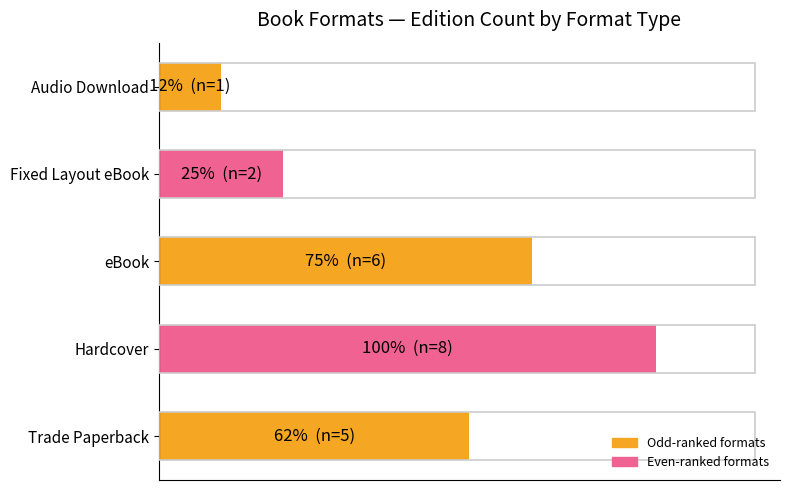

Does the chart contain stacked bars?

No